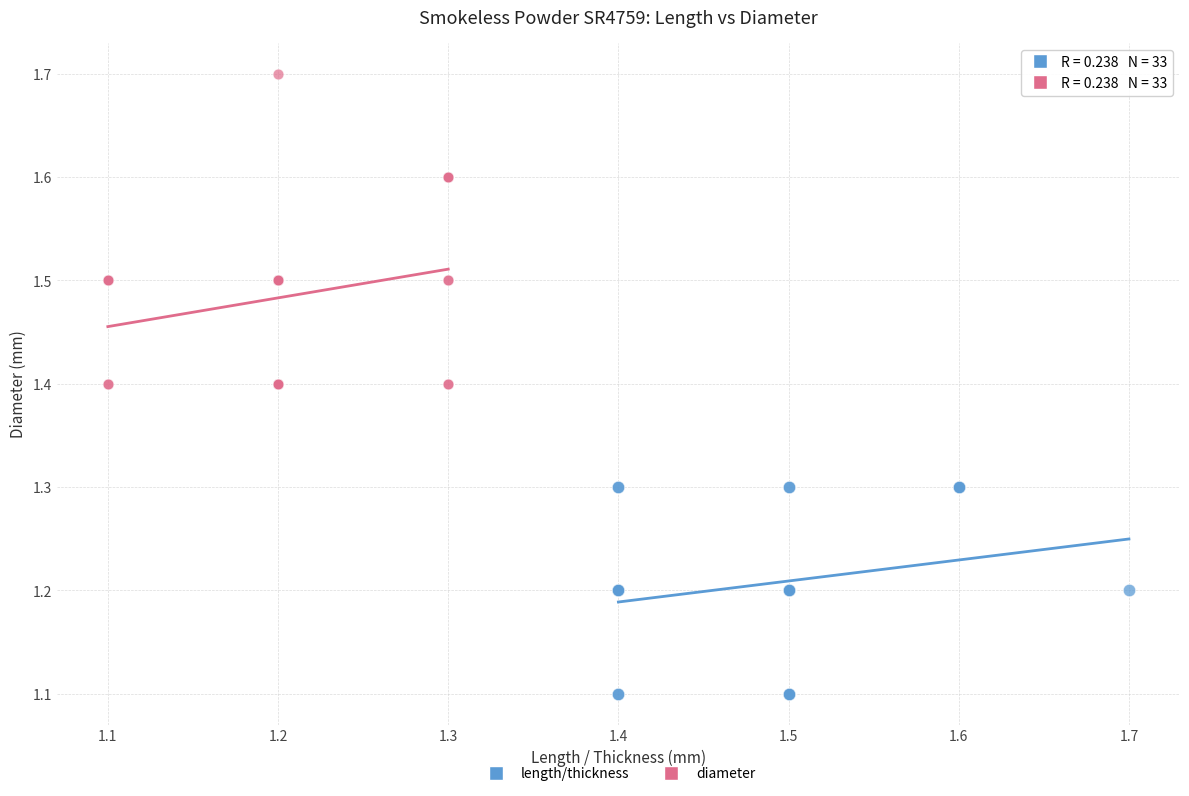

Which series contains the highest Y value?

diameter